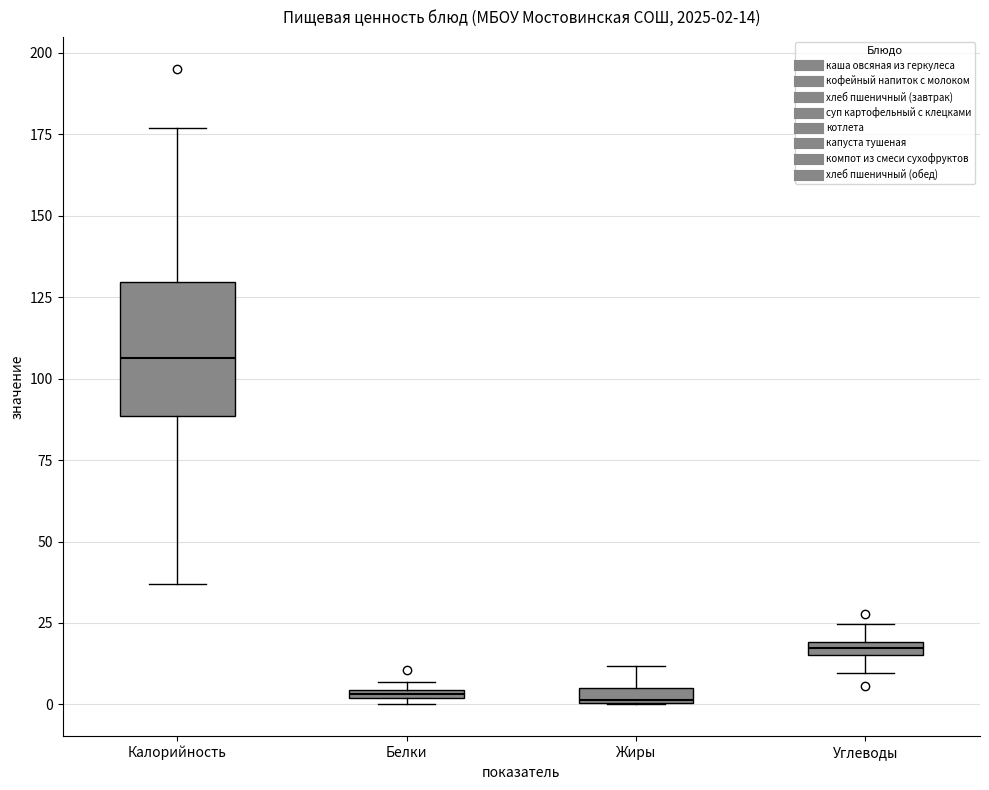

Which box is the tallest, from its lower edge to its upper edge?

Калорийность